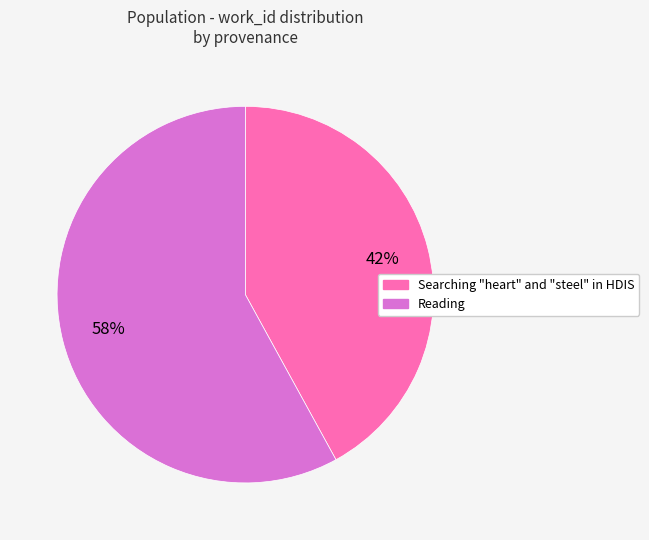

How many segments does this pie chart have?

2